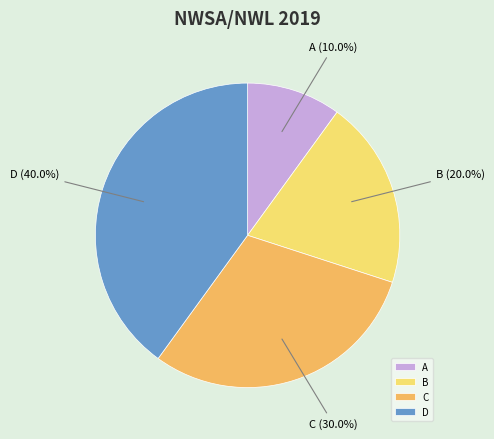

Does A represent more than half of the total?

No